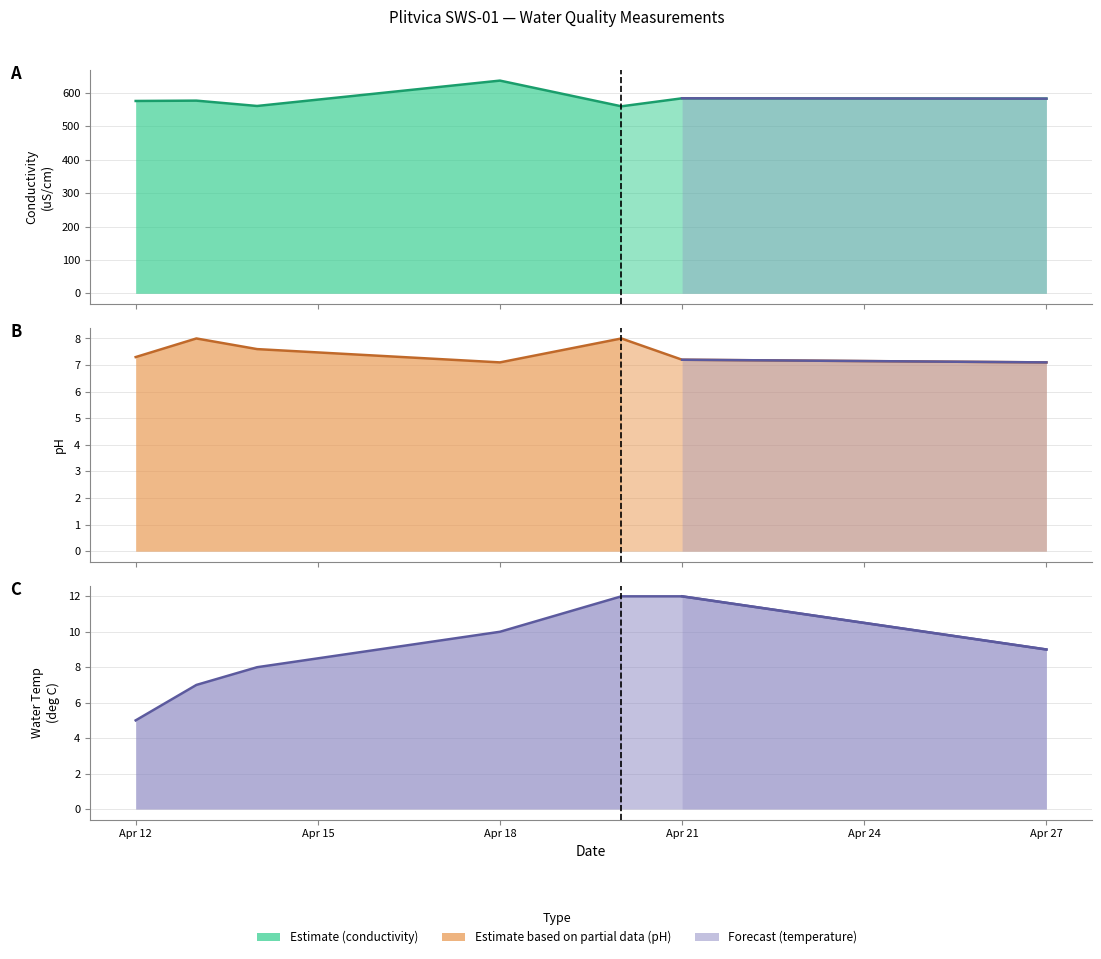

What value does the conductivity (uS/cm) series have at Apr 18?

637.0